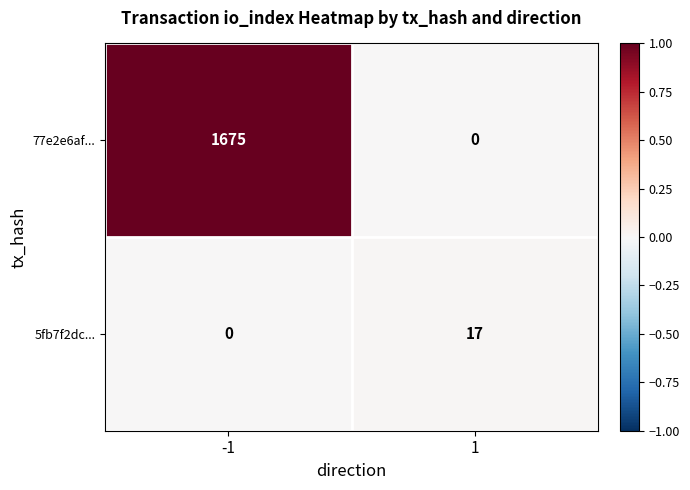

Which series has the largest total across all categories?

77e2e6af...